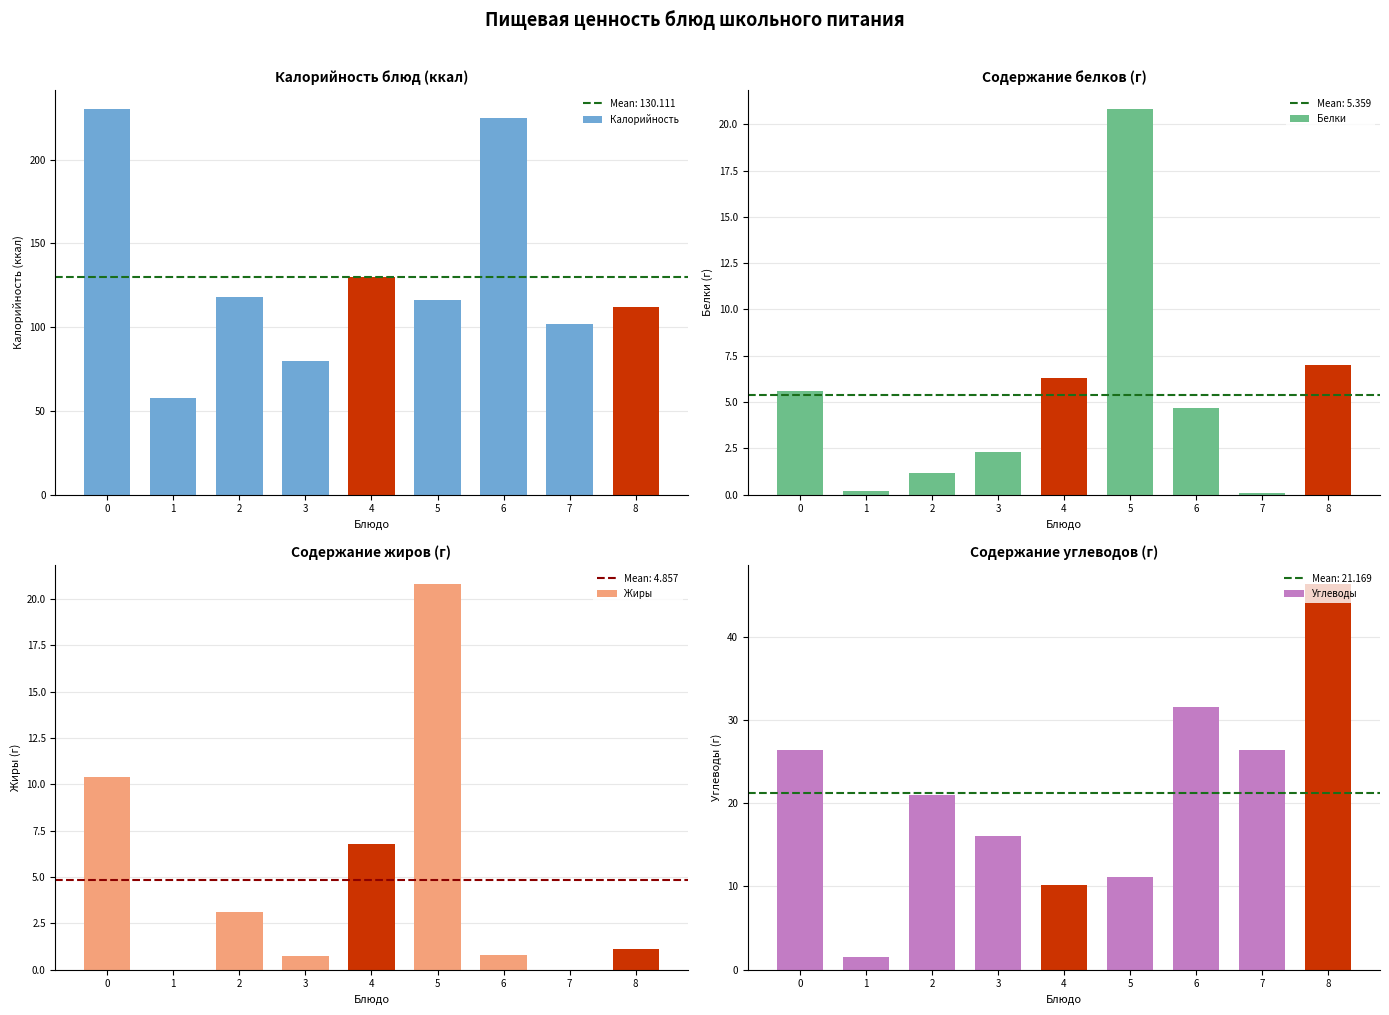

What is the difference between the second highest and second lowest values in the Белки series?

6.8